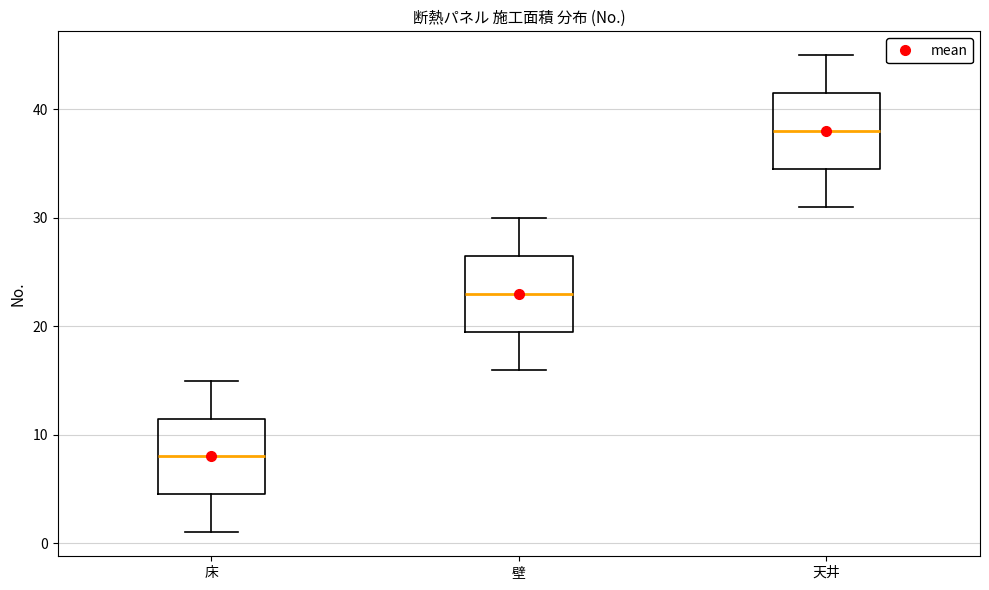

Which box's median line is the highest?

天井